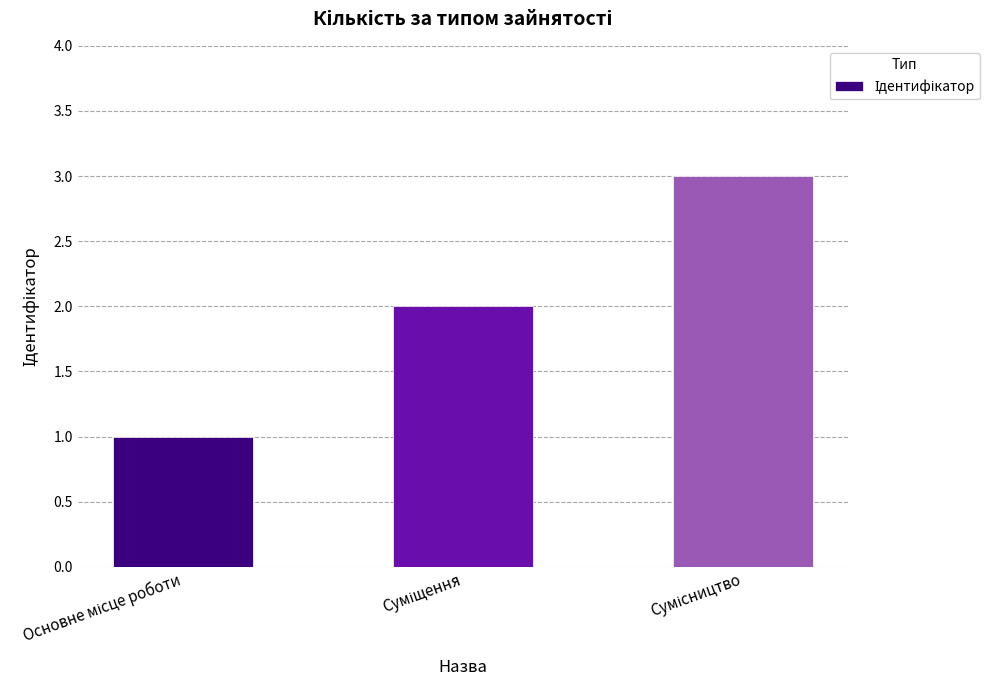

How many categories are shown in the chart?

3